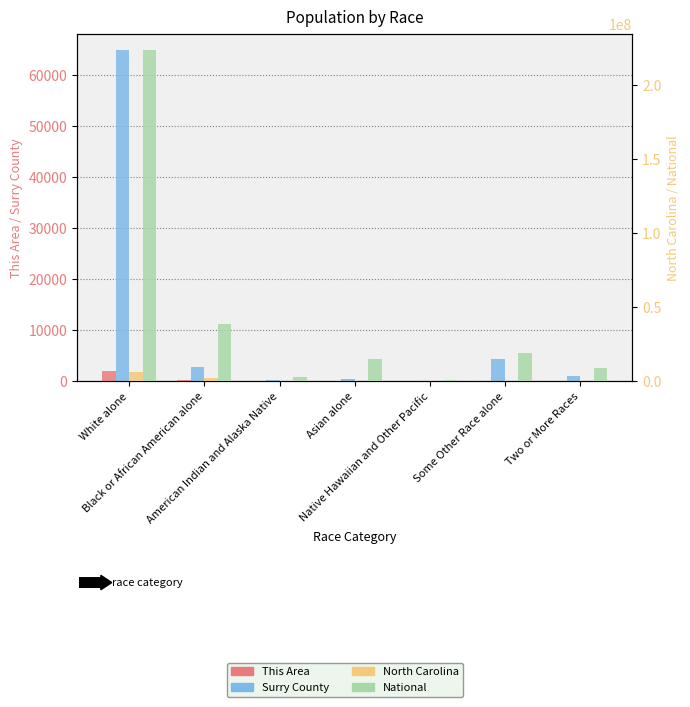

What is the lowest value of the North Carolina series?

6604